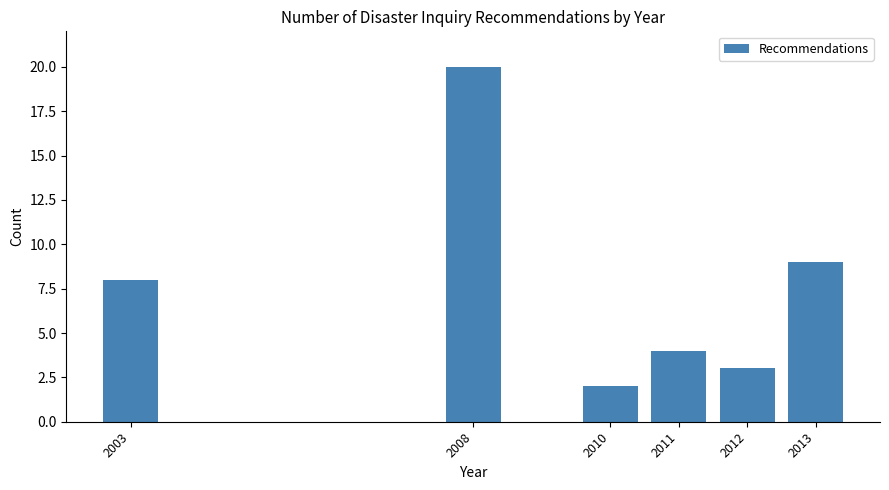

Reading left to right, list all the values displayed in this chart.

8	20	2	4	3	9